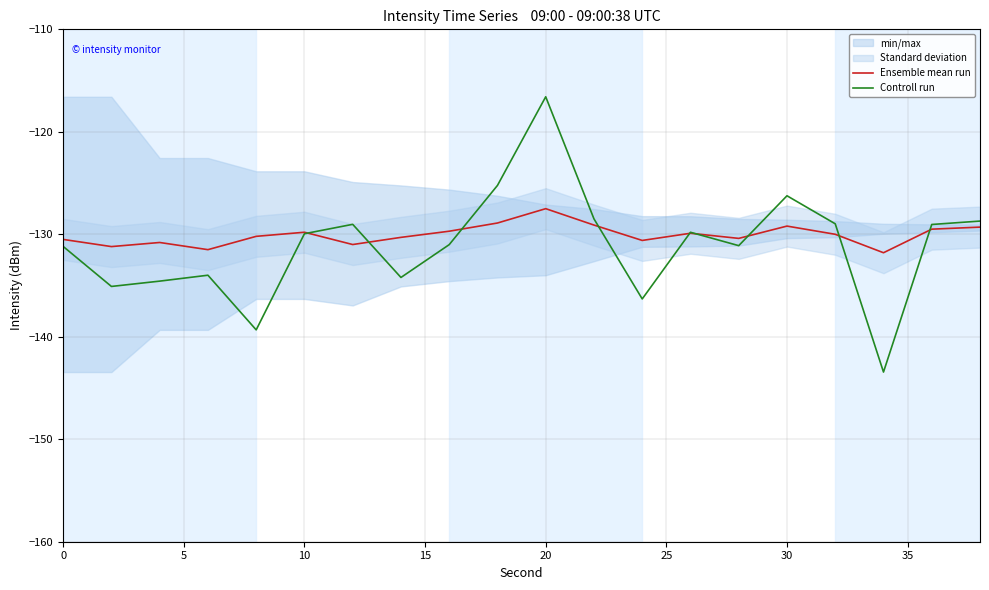

True or false: Ensemble mean run has a value of -130.5 at 0.

True